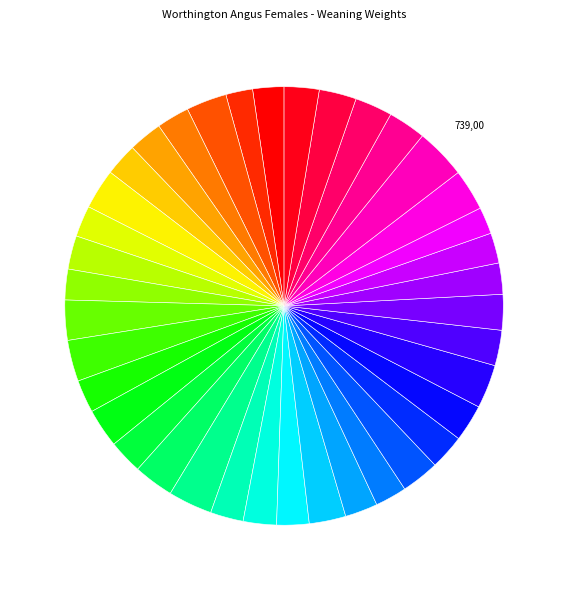

Is there a majority slice in this chart?

No